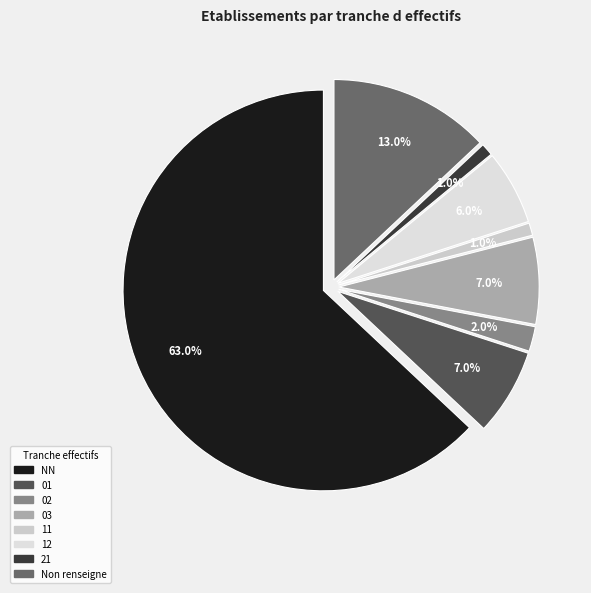

How many slices are in this pie chart?

8